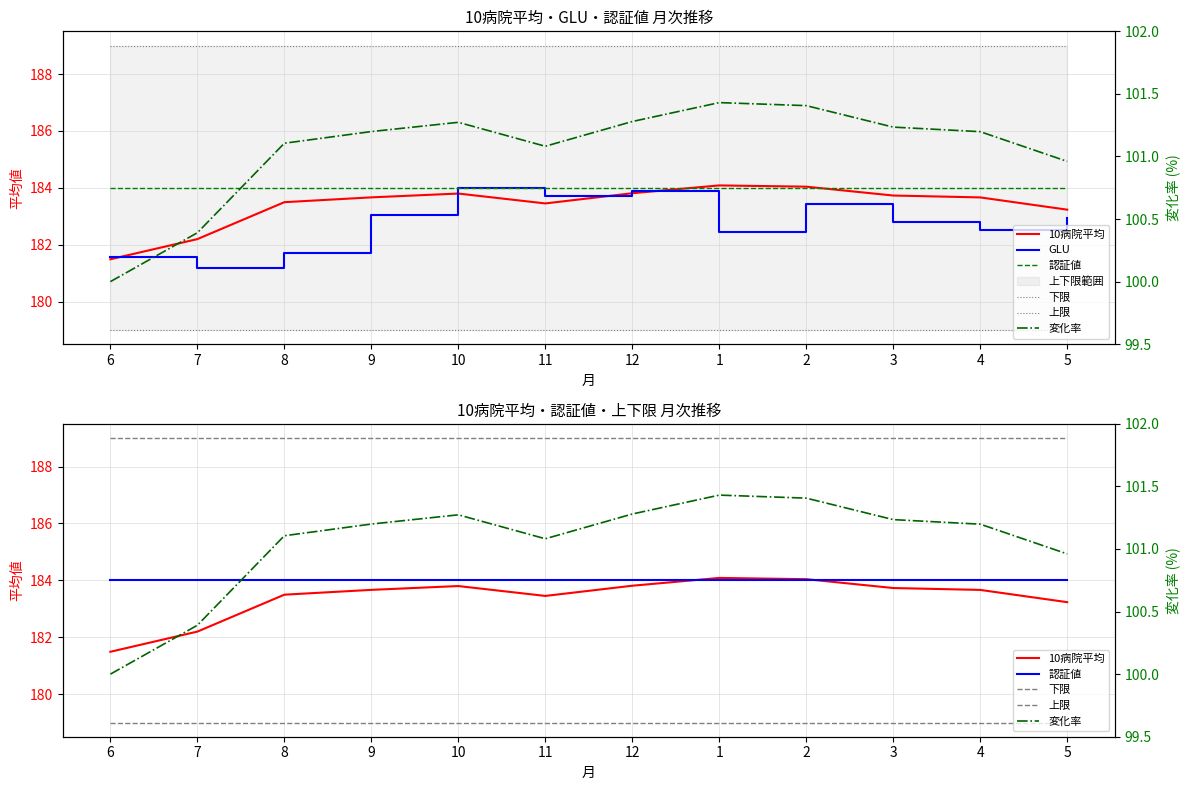

Which series changed the most between 6 and 2?

10病院平均